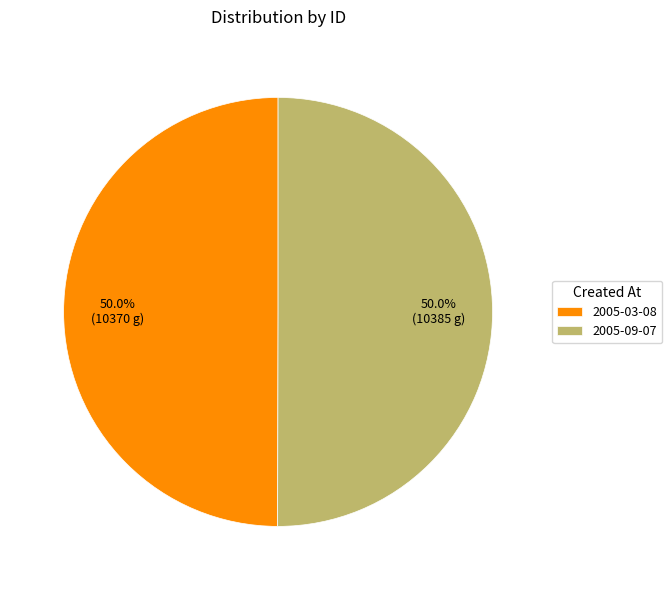

True or false: 2005-09-07 accounts for 50% of the total.

True